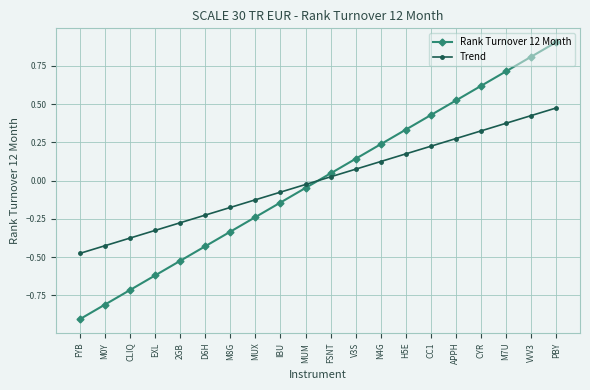

Is the value of Rank Turnover 12 Month at 2GB greater than the value of Trend at N4G?

No